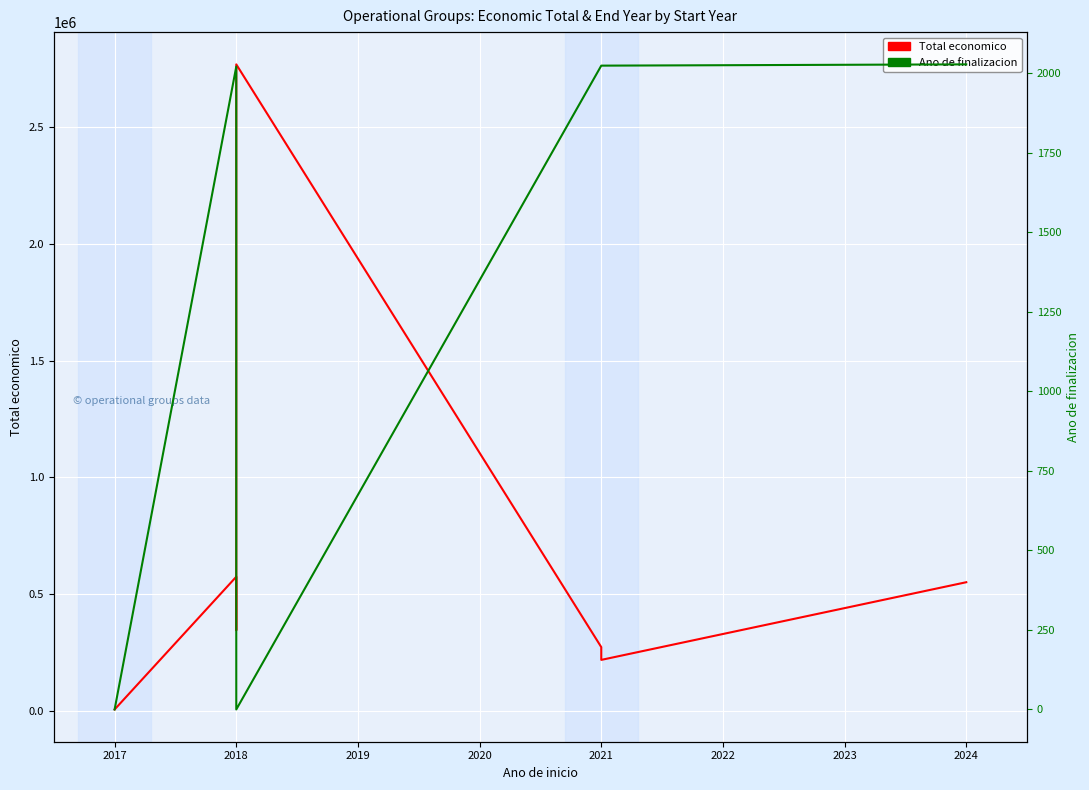

What is the average value of the Total economico series?

675918